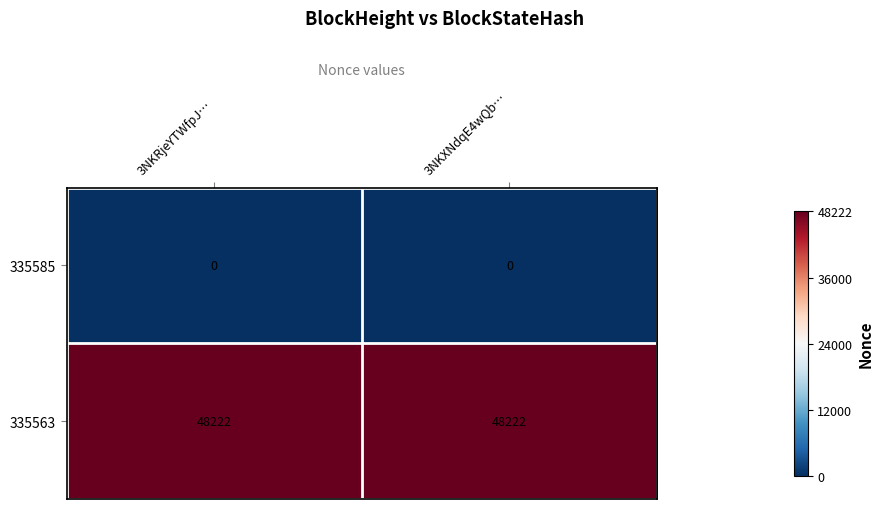

Reading left to right, extract all data points from this chart.

335585: 3NKRjeYTWfpJ…=0	3NKXNdqE4wQb…=0
335563: 3NKRjeYTWfpJ…=48222	3NKXNdqE4wQb…=48222